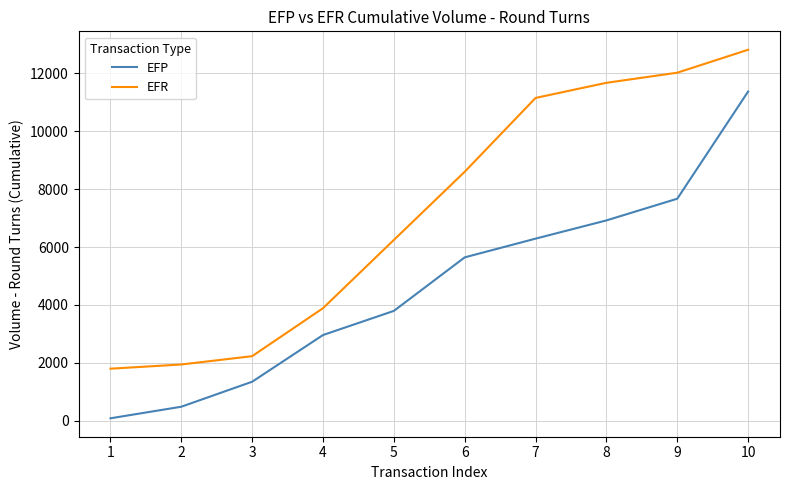

The EFR series shows 12025 at 9. True or false?

True